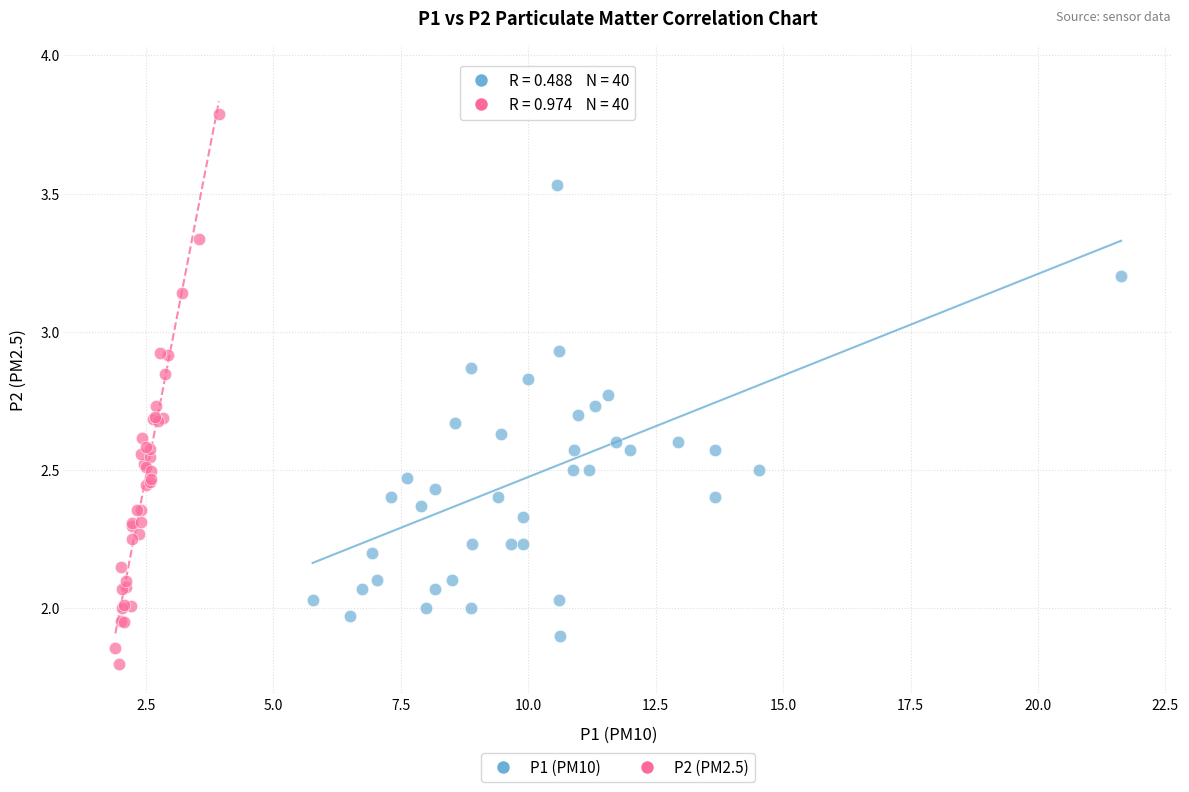

Which series contains the highest Y value?

P1 (PM10)